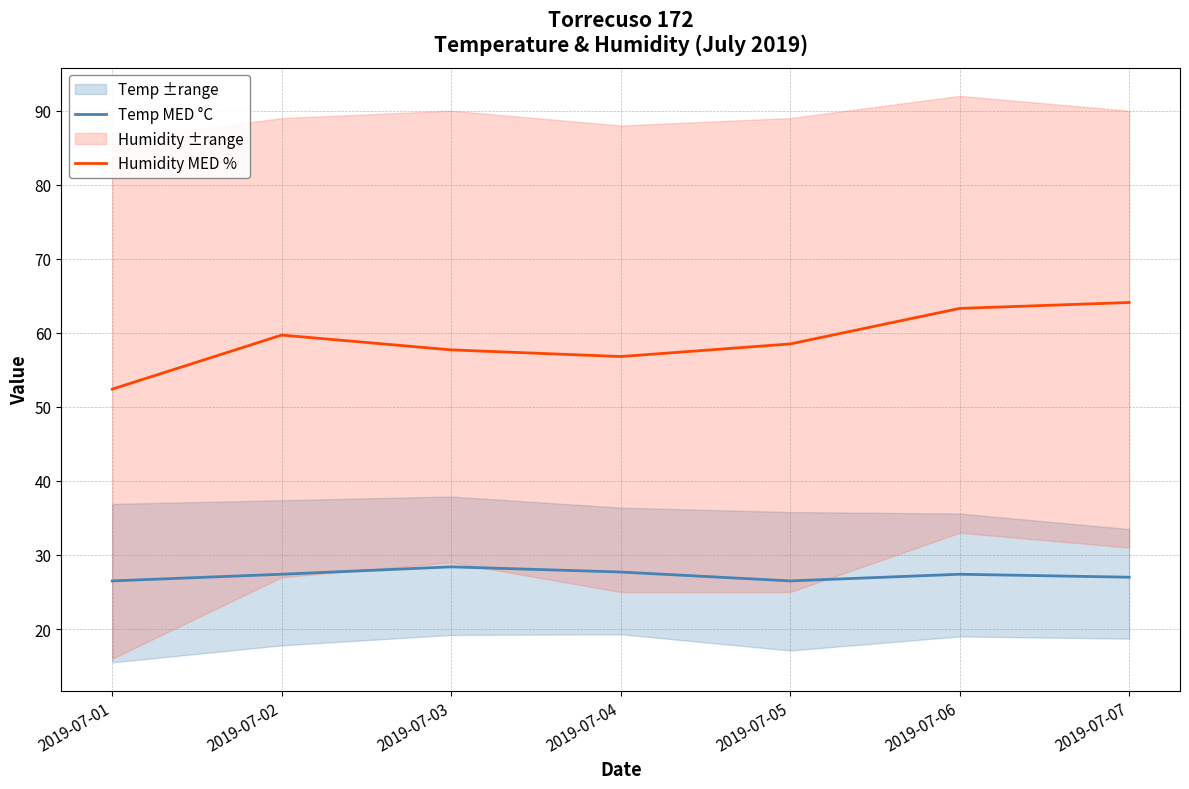

Reading left to right, extract all data points from this chart.

Temp MED °C: 2019-07-01=26.5	2019-07-02=27.4	2019-07-03=28.4	2019-07-04=27.7	2019-07-05=26.5	2019-07-06=27.4	2019-07-07=27.0
Humidity MED %: 2019-07-01=52.4	2019-07-02=59.7	2019-07-03=57.7	2019-07-04=56.8	2019-07-05=58.5	2019-07-06=63.3	2019-07-07=64.1